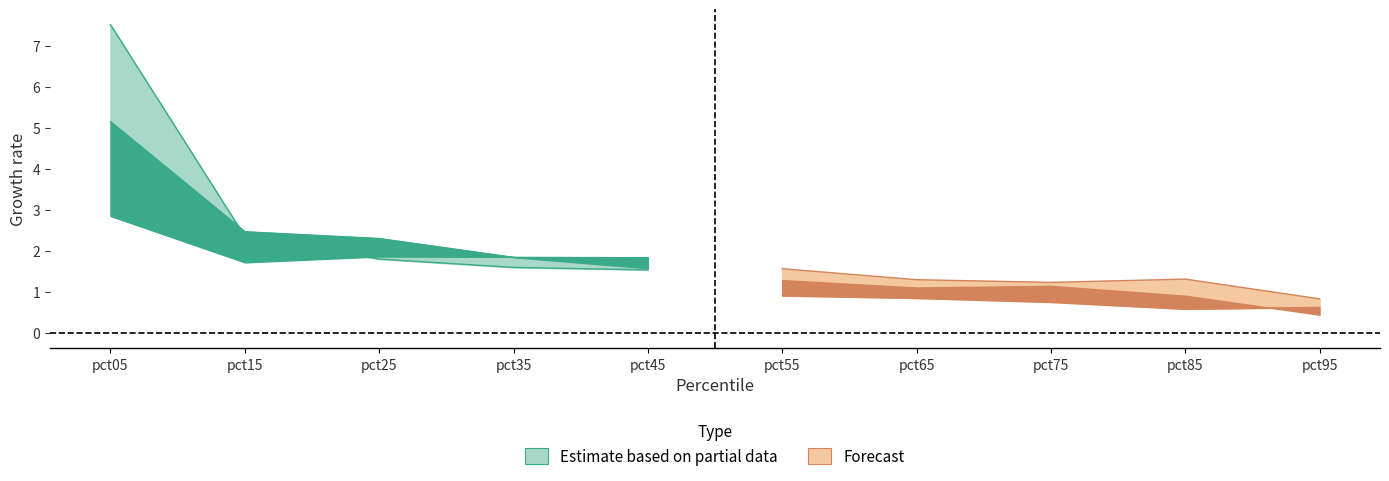

What is the minimum value shown in the chart?

0.4